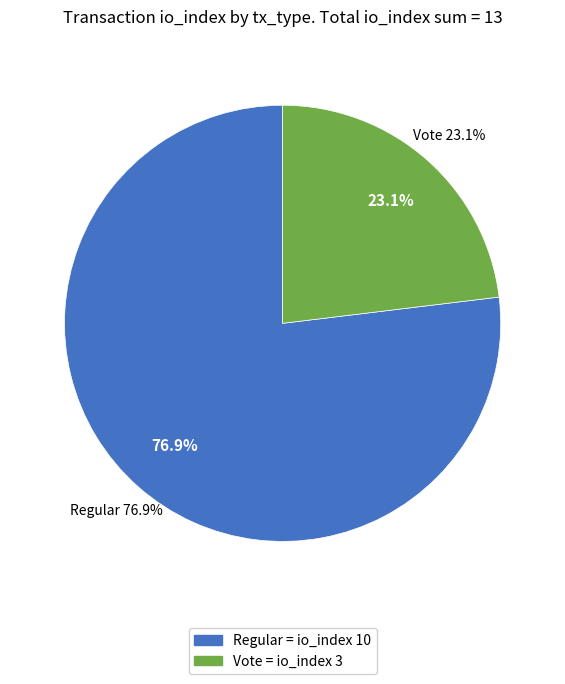

What is the smallest slice in the pie chart?

Vote (io_index=3)